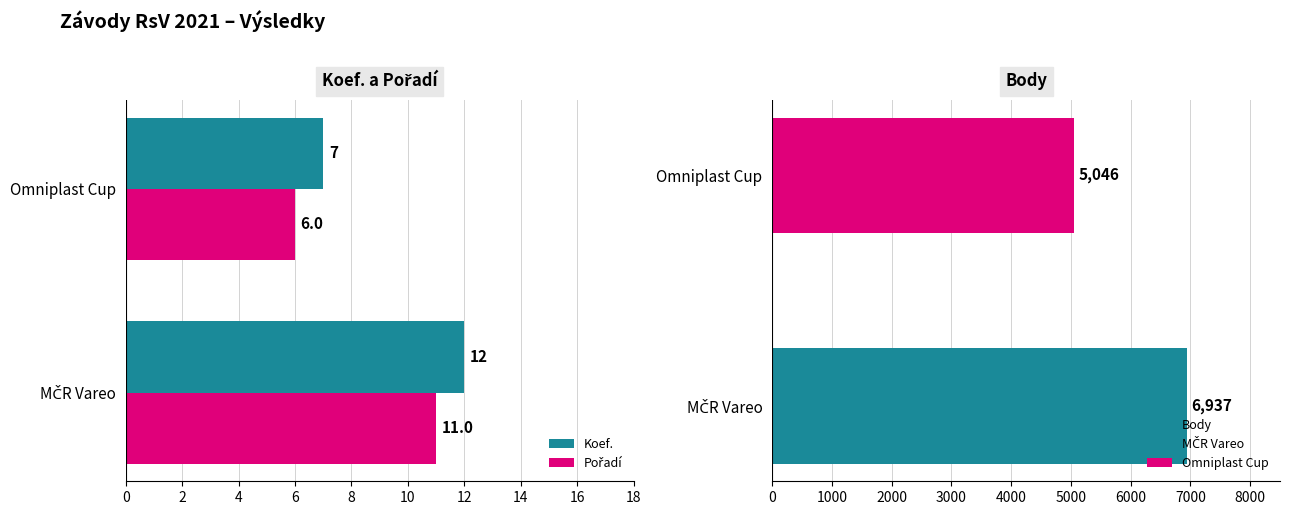

What is the value of the Pořadí bar at the 2nd from the left?

6